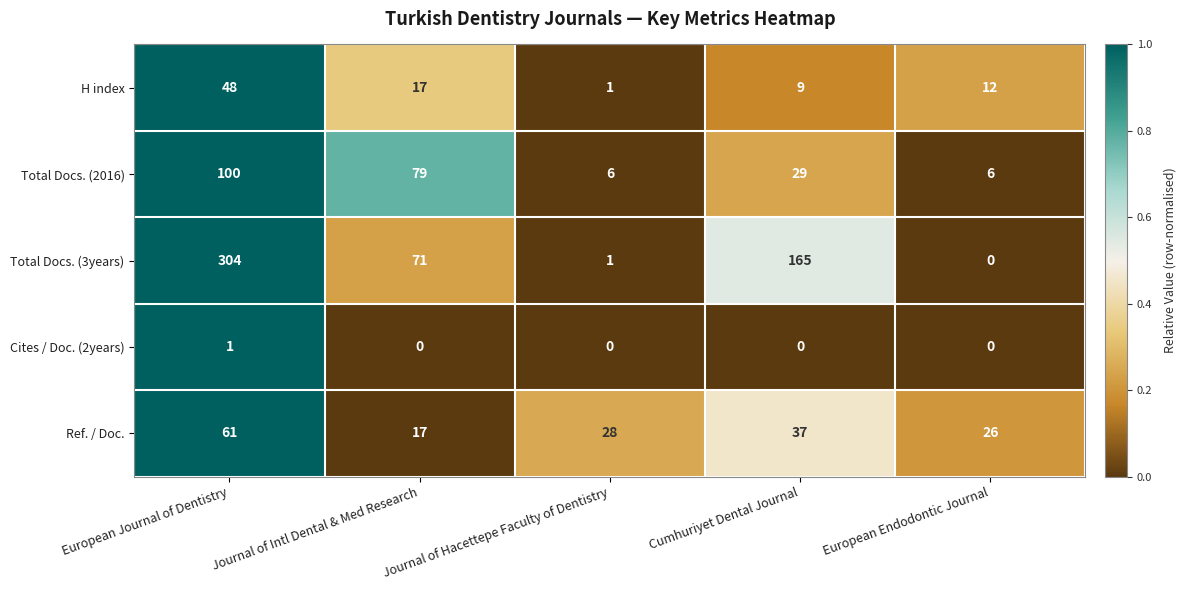

Rank the series by their maximum value, from highest to lowest.

Total Docs. (3years), Total Docs. (2016), Ref. / Doc., H index, Cites / Doc. (2years)